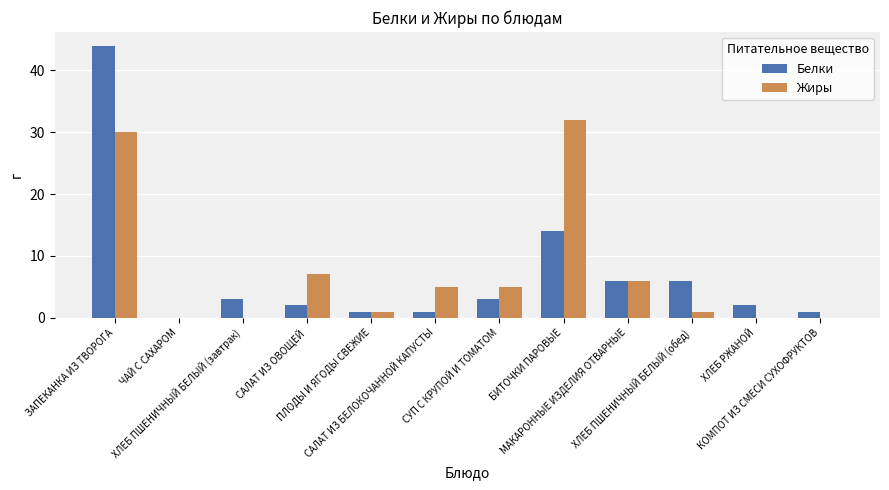

Reading left to right, extract all data points from this chart.

Белки: ЗАПЕКАНКА ИЗ ТВОРОГА=44	ЧАЙ С САХАРОМ=0	ХЛЕБ ПШЕНИЧНЫЙ БЕЛЫЙ (завтрак)=3	САЛАТ ИЗ ОВОЩЕЙ=2	ПЛОДЫ И ЯГОДЫ СВЕЖИЕ=1	САЛАТ ИЗ БЕЛОКОЧАННОЙ КАПУСТЫ=1	СУП С КРУПОЙ И ТОМАТОМ=3	БИТОЧКИ ПАРОВЫЕ=14	МАКАРОННЫЕ ИЗДЕЛИЯ ОТВАРНЫЕ=6	ХЛЕБ ПШЕНИЧНЫЙ БЕЛЫЙ (обед)=6	ХЛЕБ РЖАНОЙ=2	КОМПОТ ИЗ СМЕСИ СУХОФРУКТОВ=1
Жиры: ЗАПЕКАНКА ИЗ ТВОРОГА=30	ЧАЙ С САХАРОМ=0	ХЛЕБ ПШЕНИЧНЫЙ БЕЛЫЙ (завтрак)=0	САЛАТ ИЗ ОВОЩЕЙ=7	ПЛОДЫ И ЯГОДЫ СВЕЖИЕ=1	САЛАТ ИЗ БЕЛОКОЧАННОЙ КАПУСТЫ=5	СУП С КРУПОЙ И ТОМАТОМ=5	БИТОЧКИ ПАРОВЫЕ=32	МАКАРОННЫЕ ИЗДЕЛИЯ ОТВАРНЫЕ=6	ХЛЕБ ПШЕНИЧНЫЙ БЕЛЫЙ (обед)=1	ХЛЕБ РЖАНОЙ=0	КОМПОТ ИЗ СМЕСИ СУХОФРУКТОВ=0